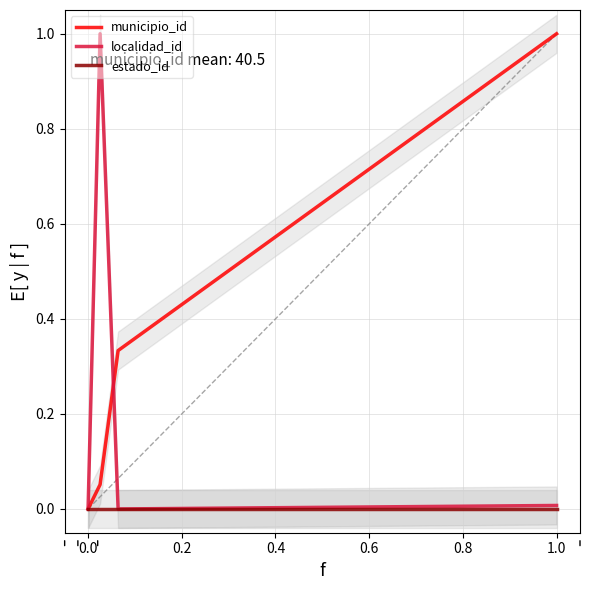

The value of municipio_id at 1.0 is 1.0. True or false?

True